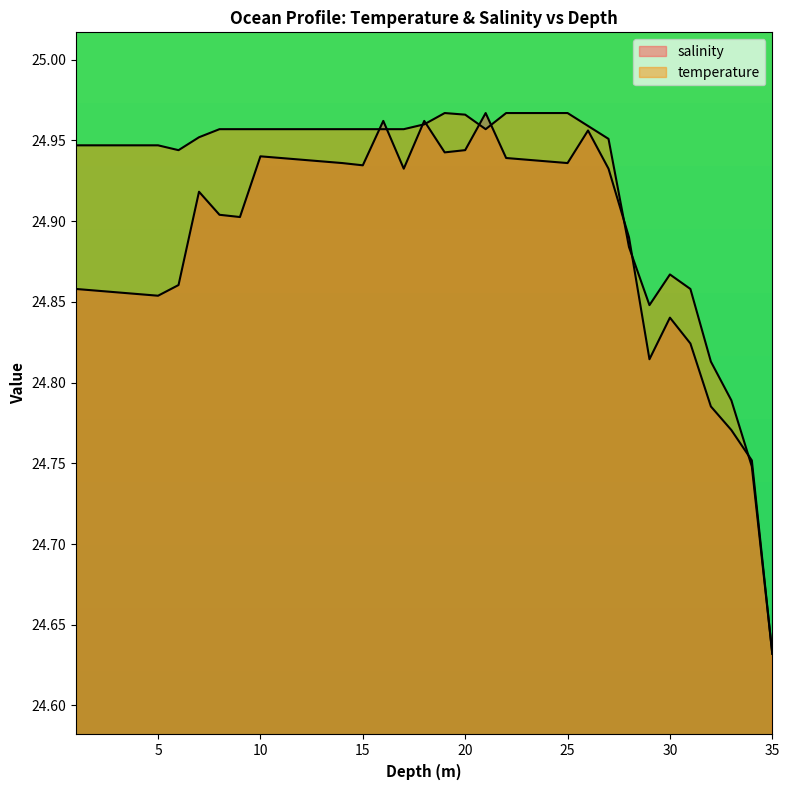

Is it true that salinity equals 24.9 at 10.0?

True